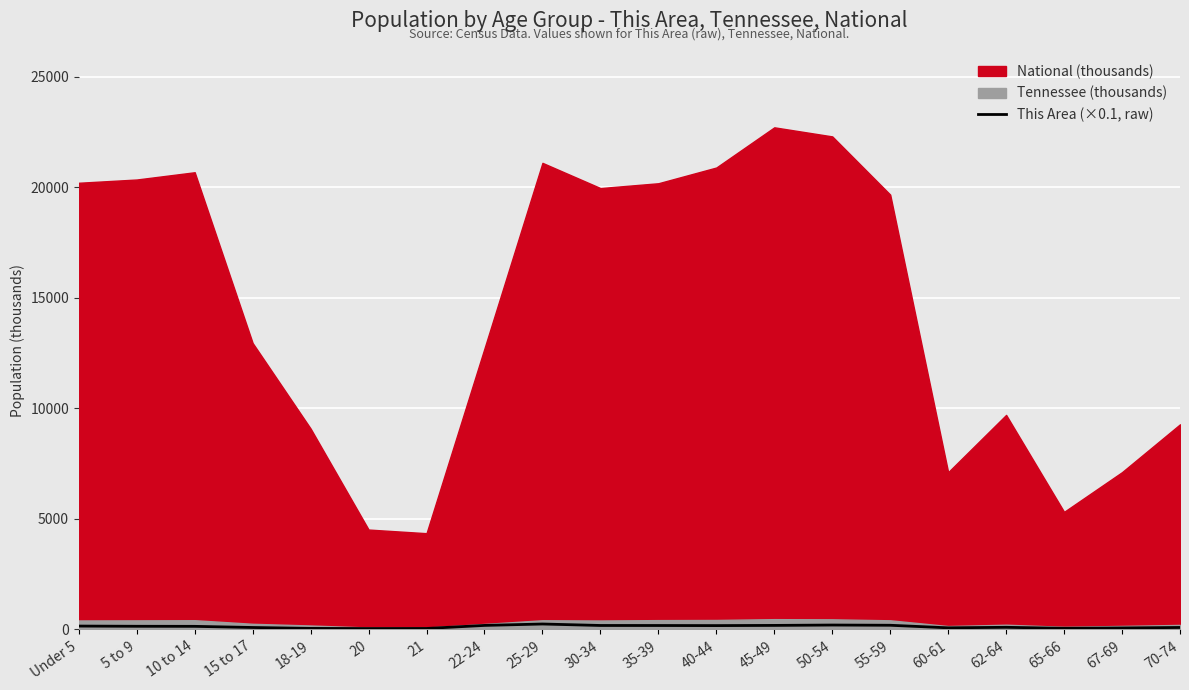

Where does the data first go above 144?

Under 5